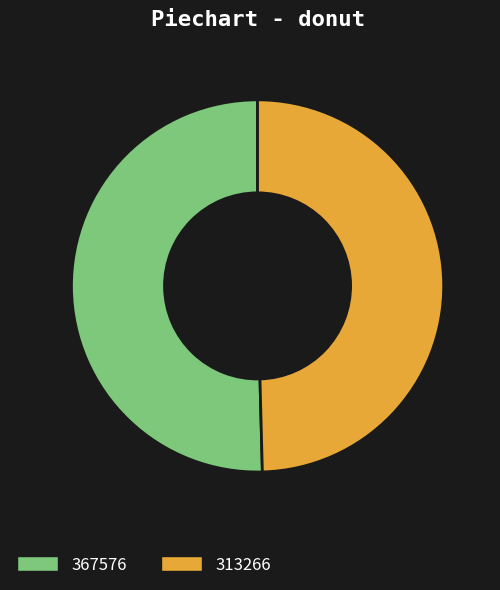

Do 367576 and 313266 together represent more than half of the pie?

Yes